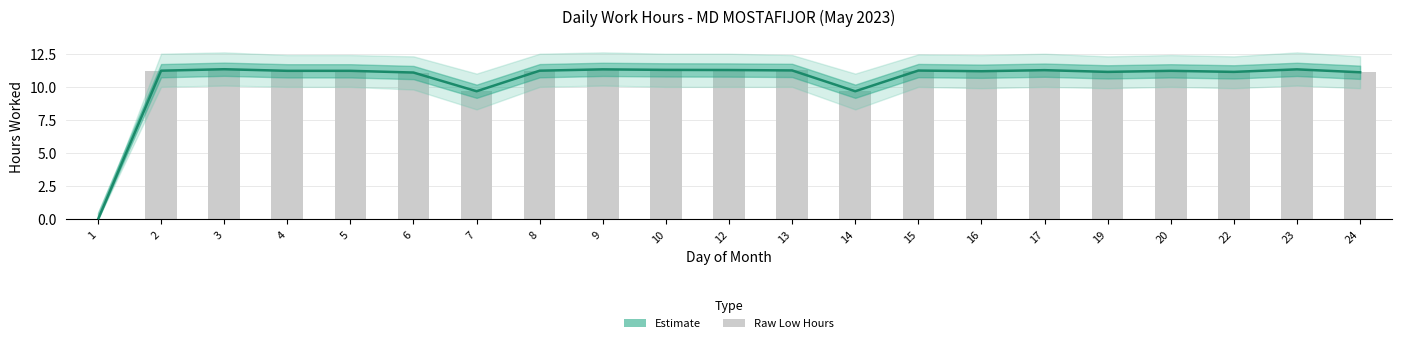

Is it true that Estimate equals 11.2 at 13?

True